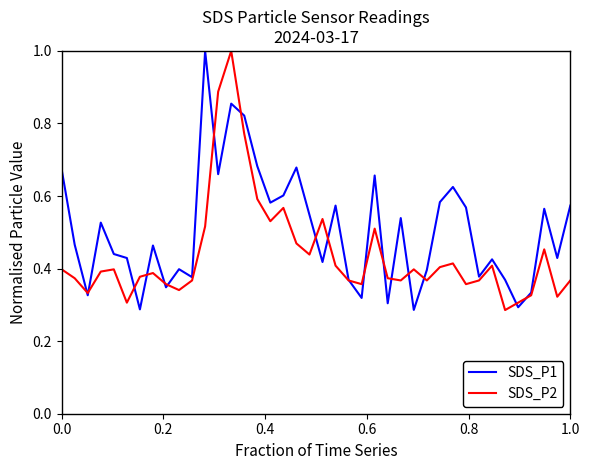

What is the maximum value shown in the chart?

1.0